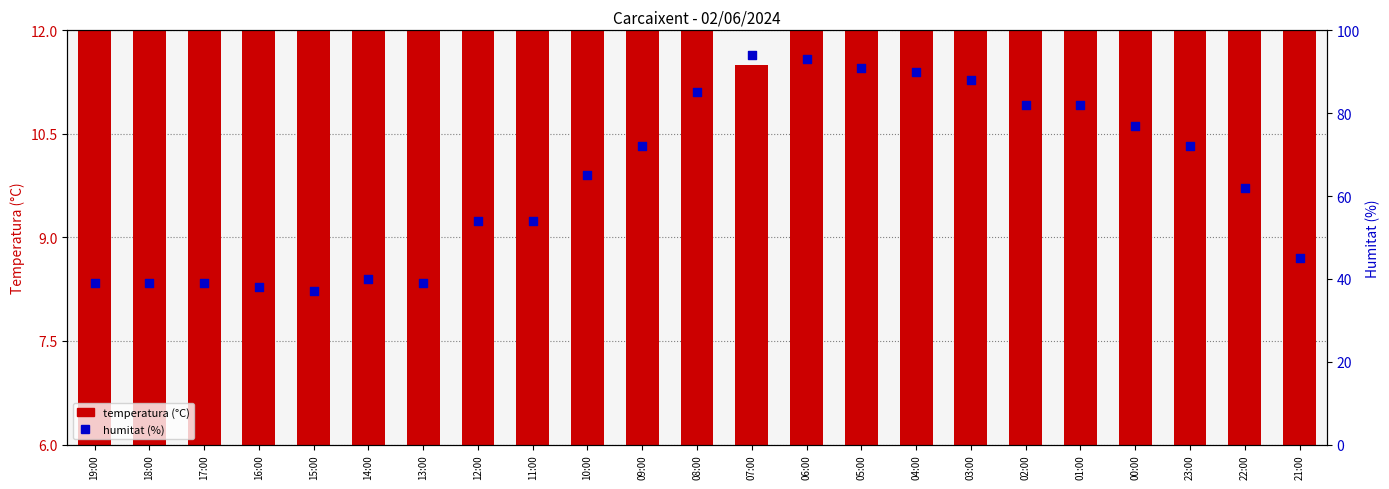

Which series has the largest total across all categories?

humitat (%)